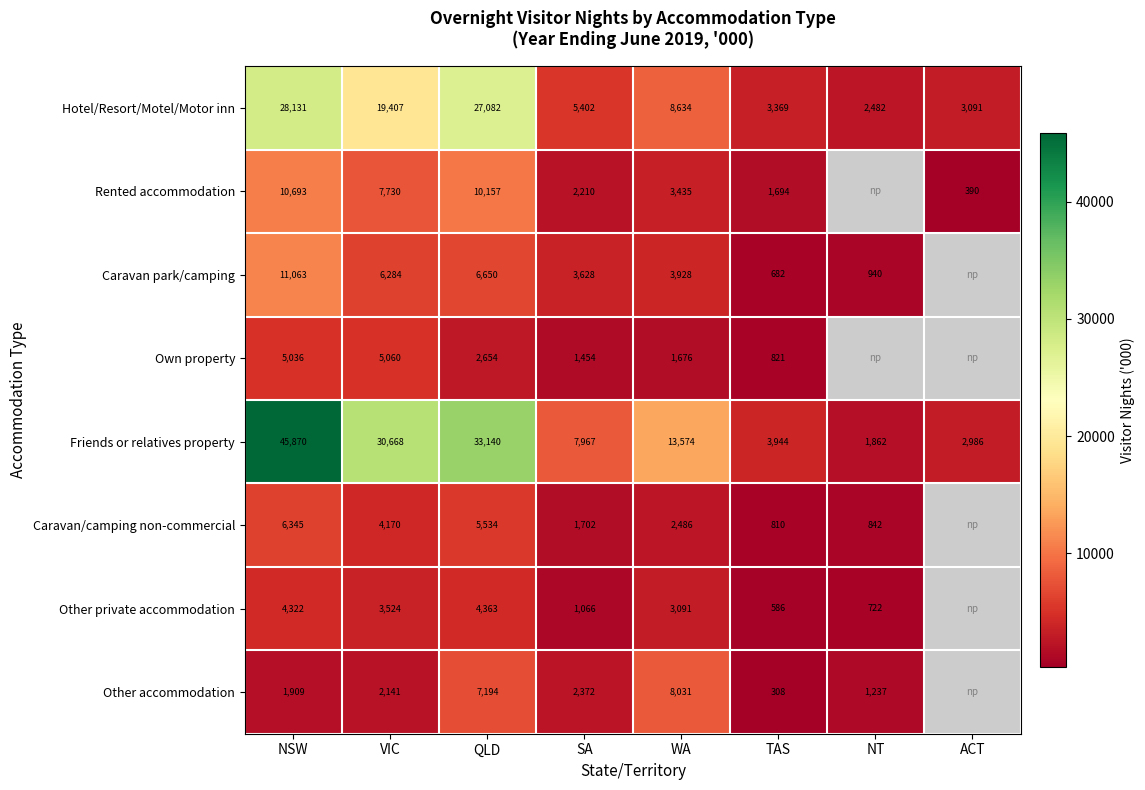

What is the total value across all series at QLD?

96774.0